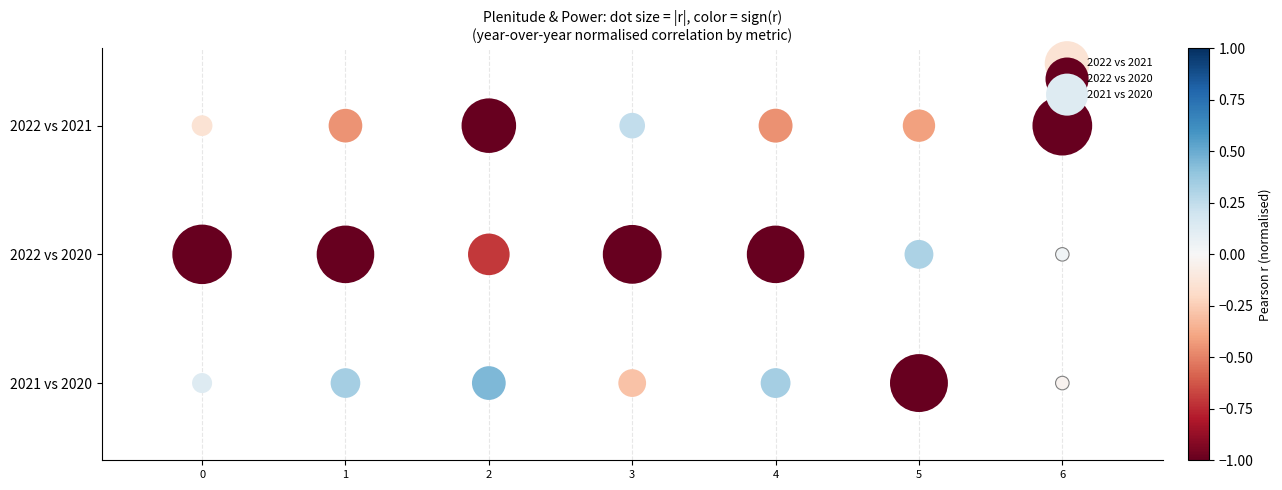

What are all the series names shown in the legend?

2022 vs 2021, 2022 vs 2020, 2021 vs 2020